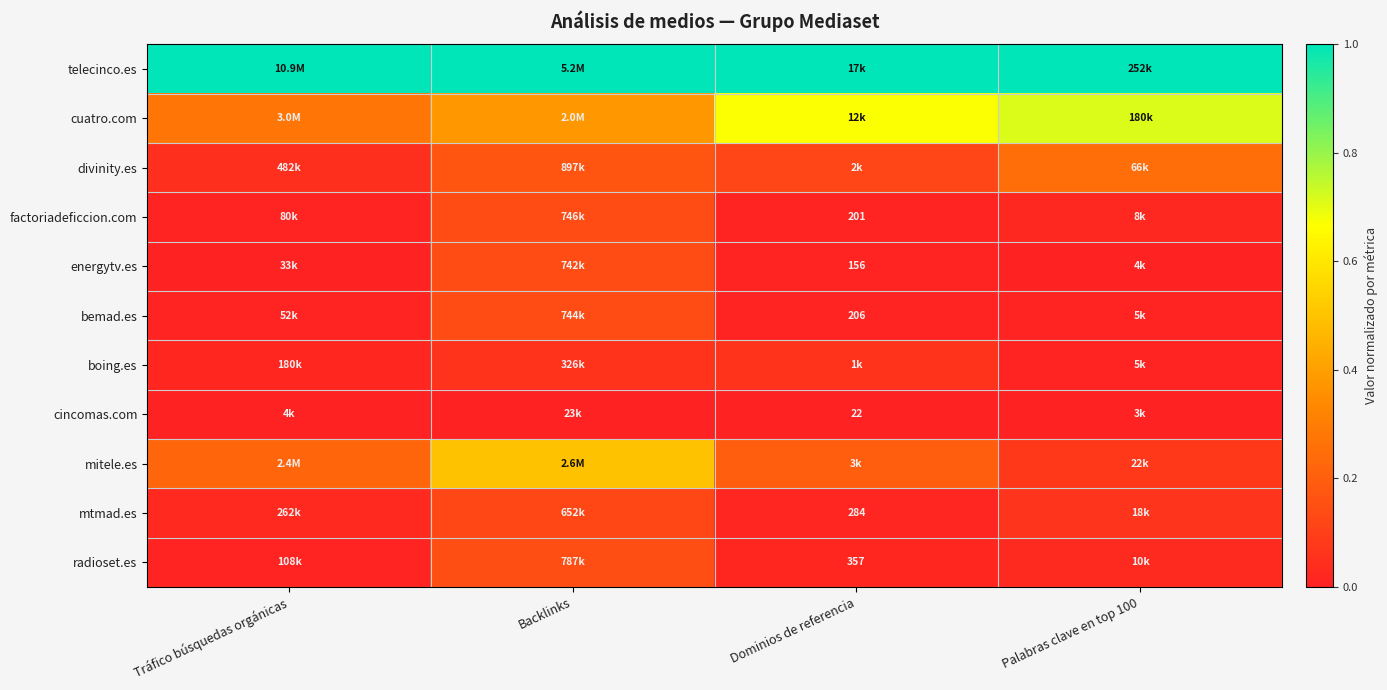

Is the value of radioset.es at Tráfico búsquedas orgánicas greater than the value of bemad.es at Backlinks?

No